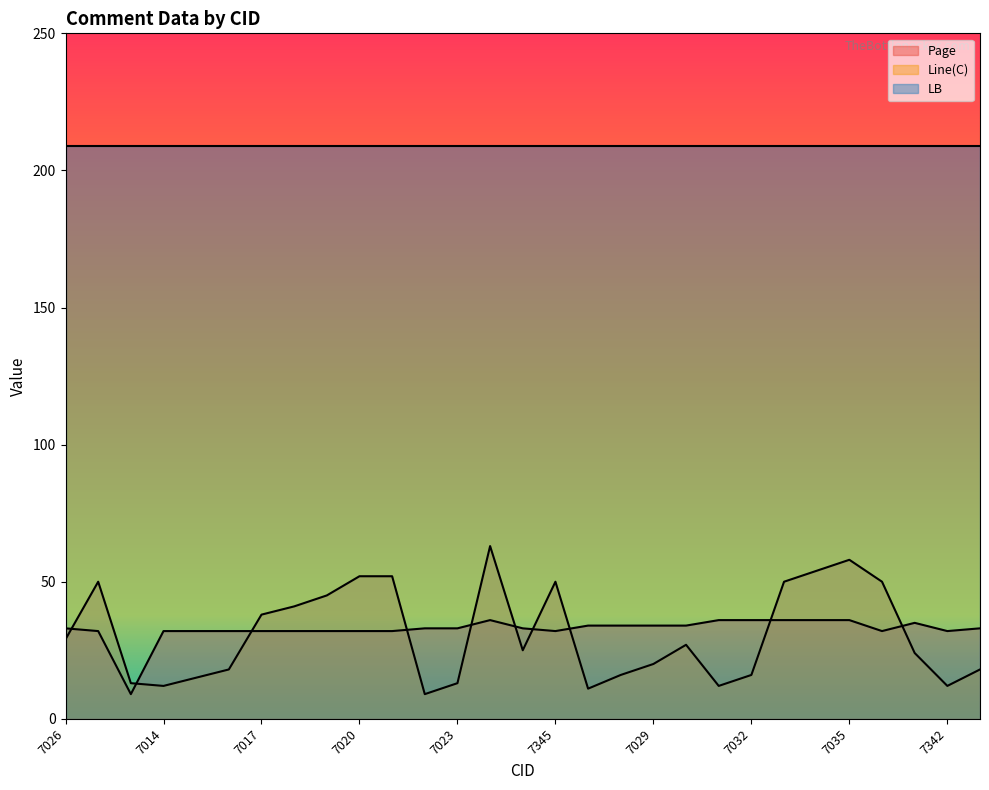

Where is Line(C) nearest to the value 36?

7017